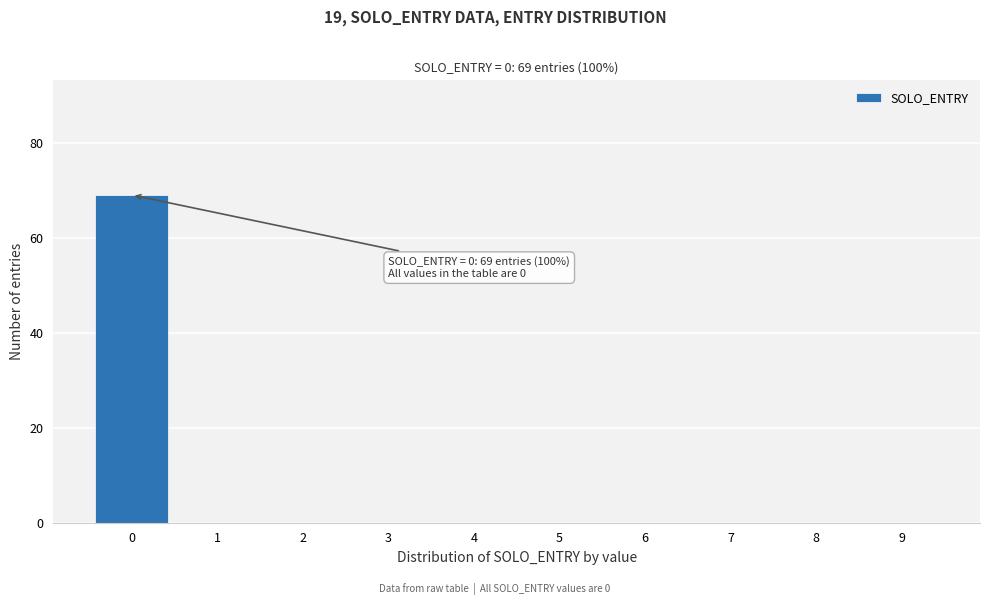

Reading right to left, what are all the values shown in this chart?

9=0	8=0	7=0	6=0	5=0	4=0	3=0	2=0	1=0	0=69